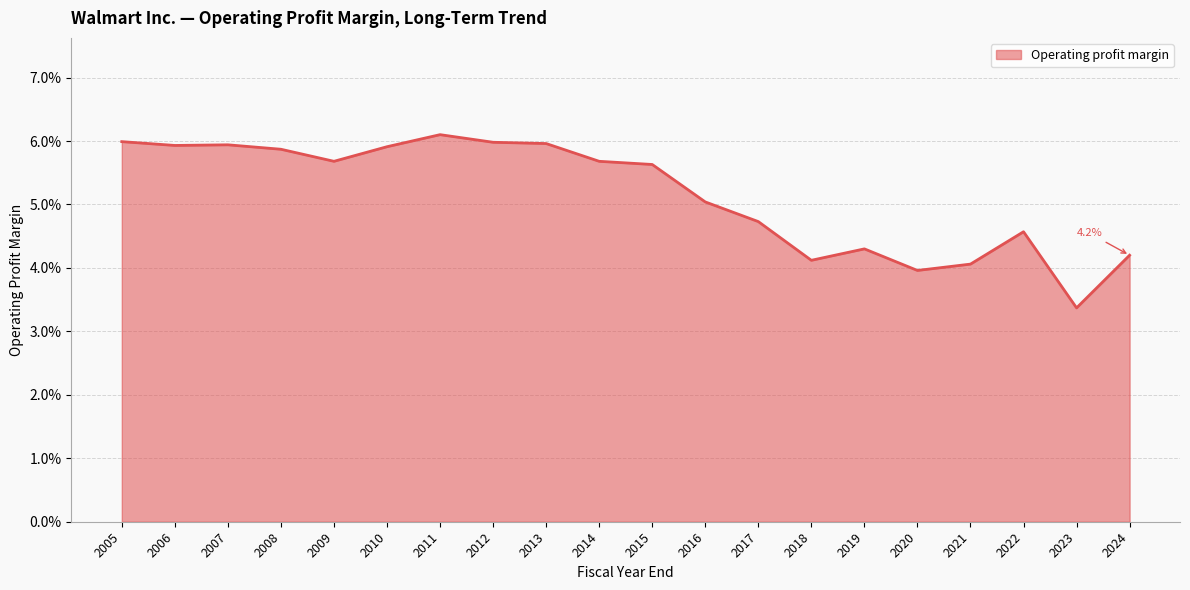

Where is the data nearest to the value 0?

2023